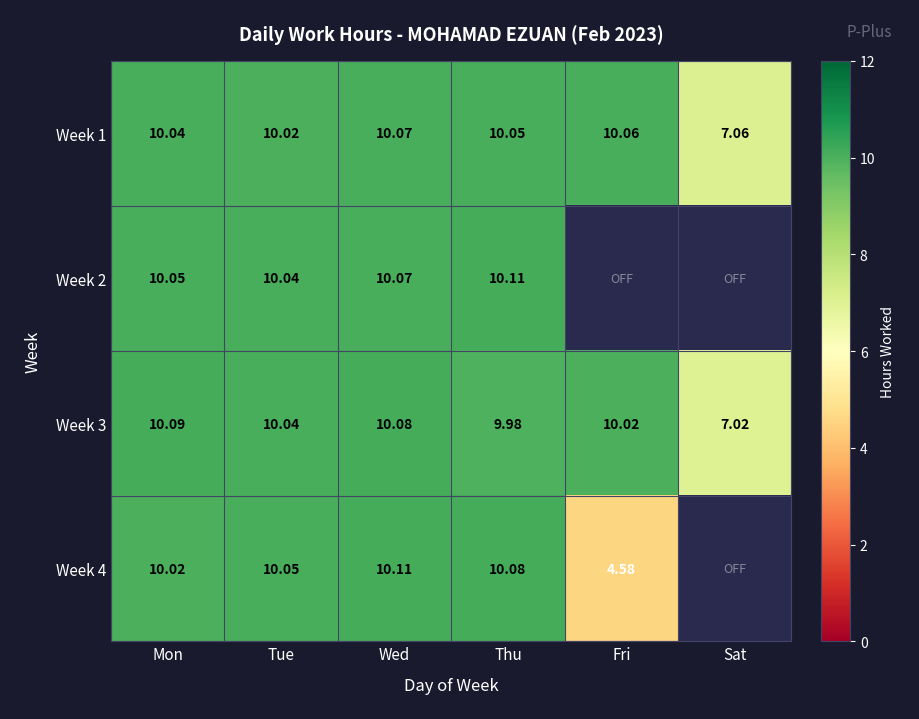

Between Mon and Thu, which series saw the biggest shift?

Week 3